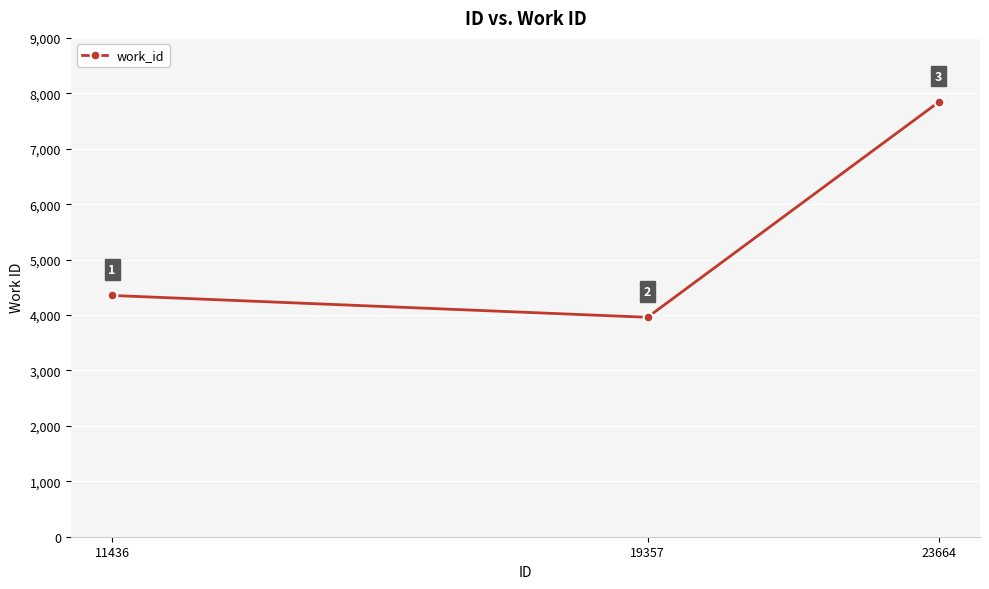

What is the difference between the maximum and second lowest values?

3489